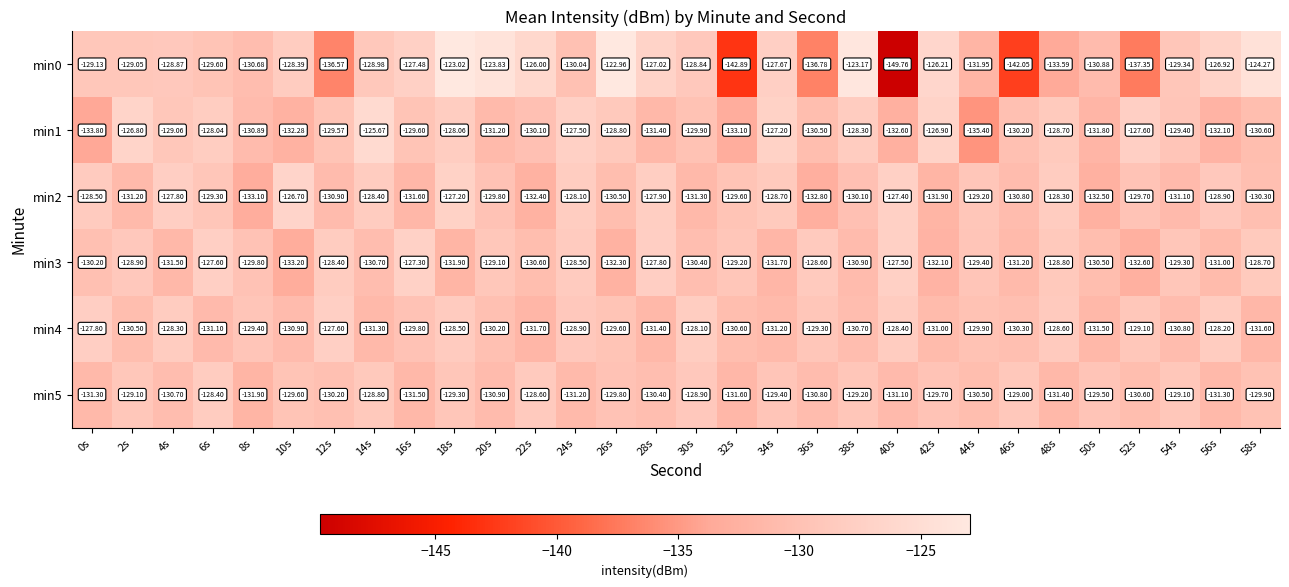

Is the value of min2 at 38s greater than the value of min0 at 2s?

No